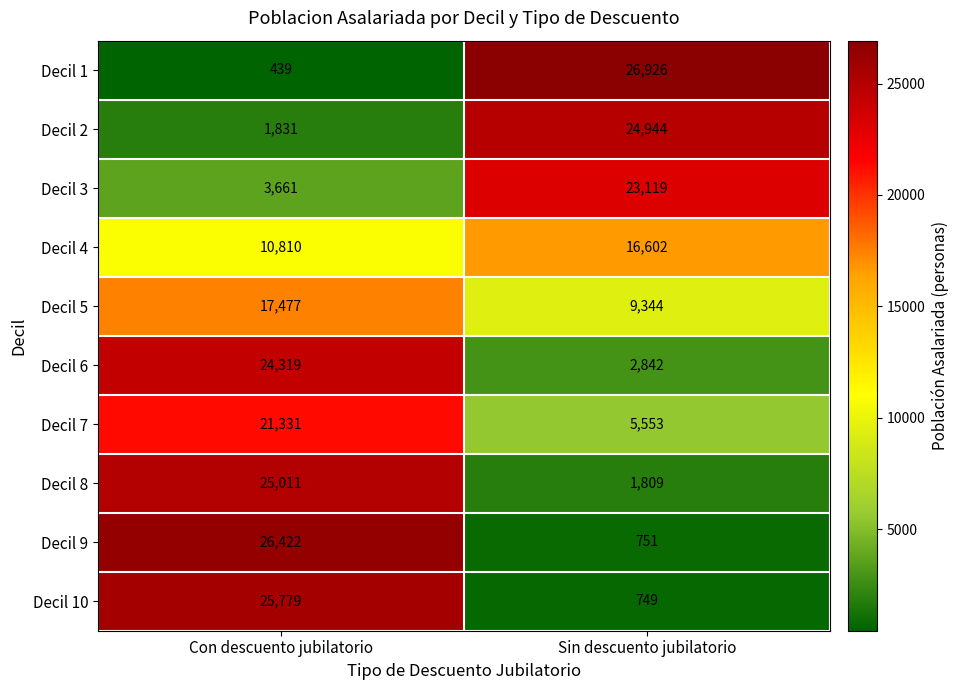

What is the difference between the Decil 4 values at Sin descuento jubilatorio and Con descuento jubilatorio?

5792